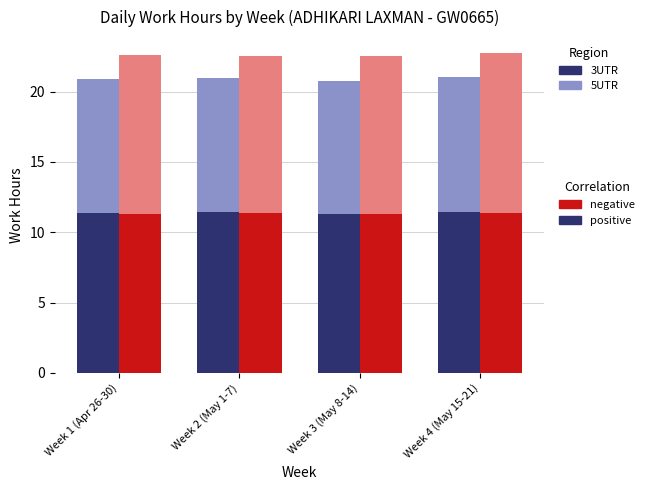

What is the total value across all series at Week 1 (Apr 26-30)?

43.5